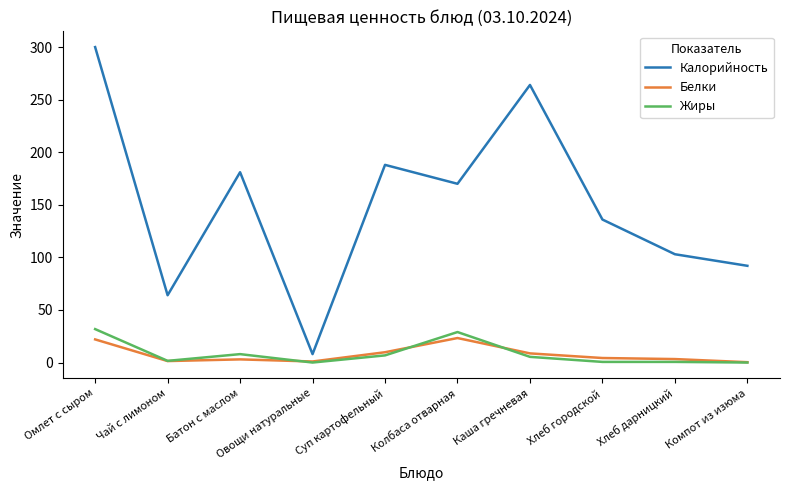

Count the number of data series in this chart.

3